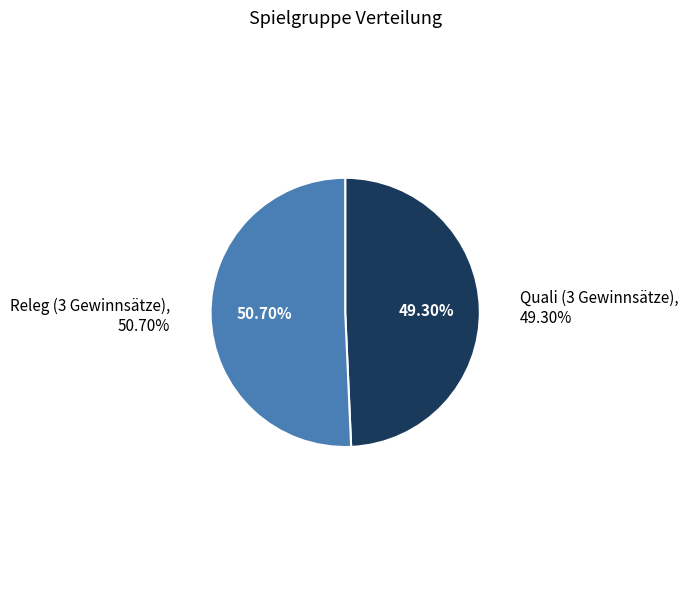

Combined, do Releg (3 Gewinnsätze) and Quali (3 Gewinnsätze) account for over 50%?

Yes